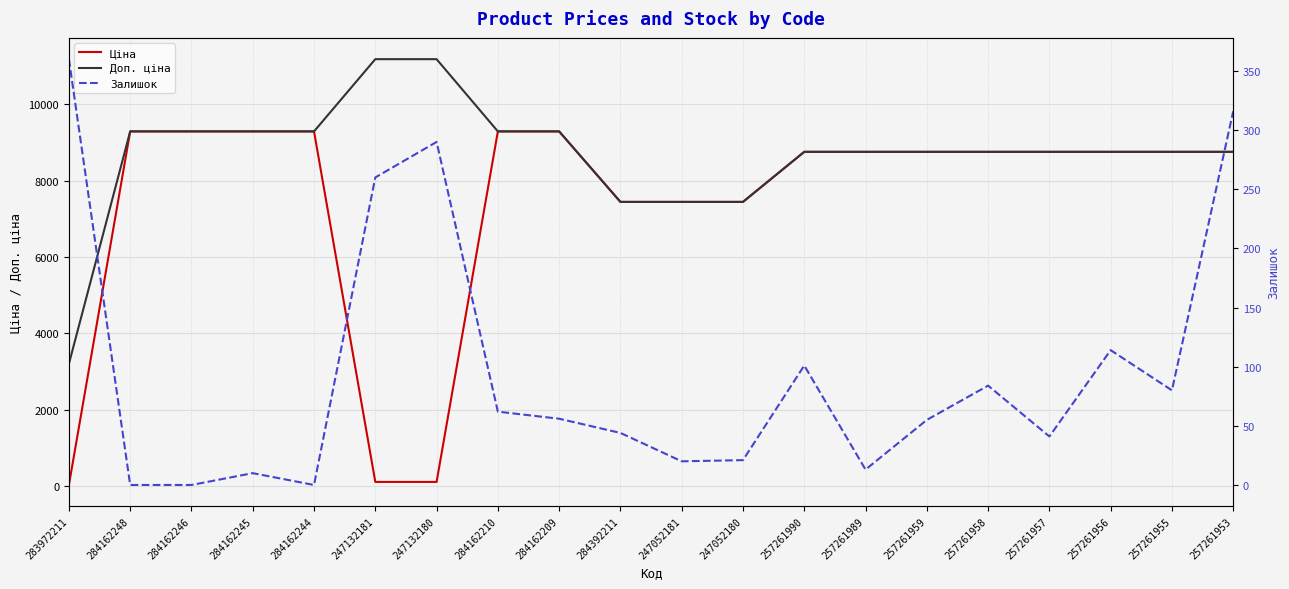

What is the sum of the Доп. ціна values at 257261990 and 284162209?

18045.9